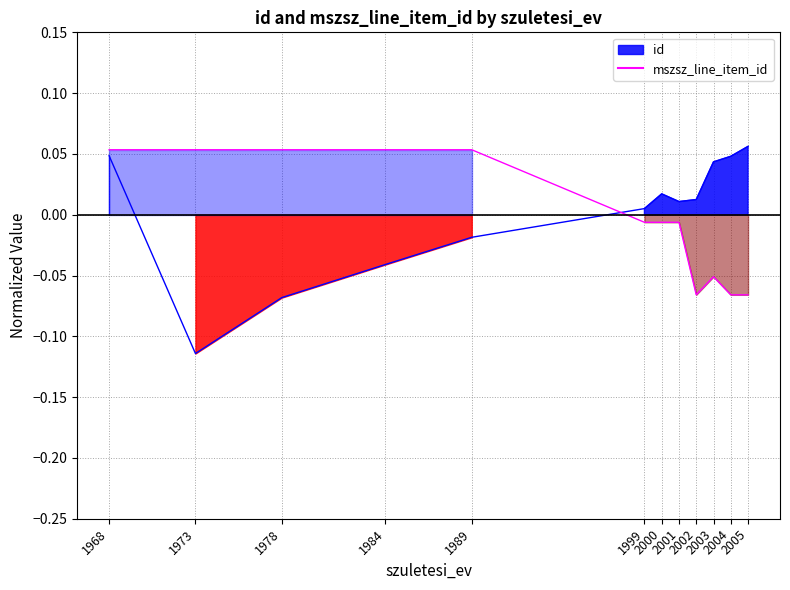

The chart shows a value of -0.0 at 1999. True or false?

True